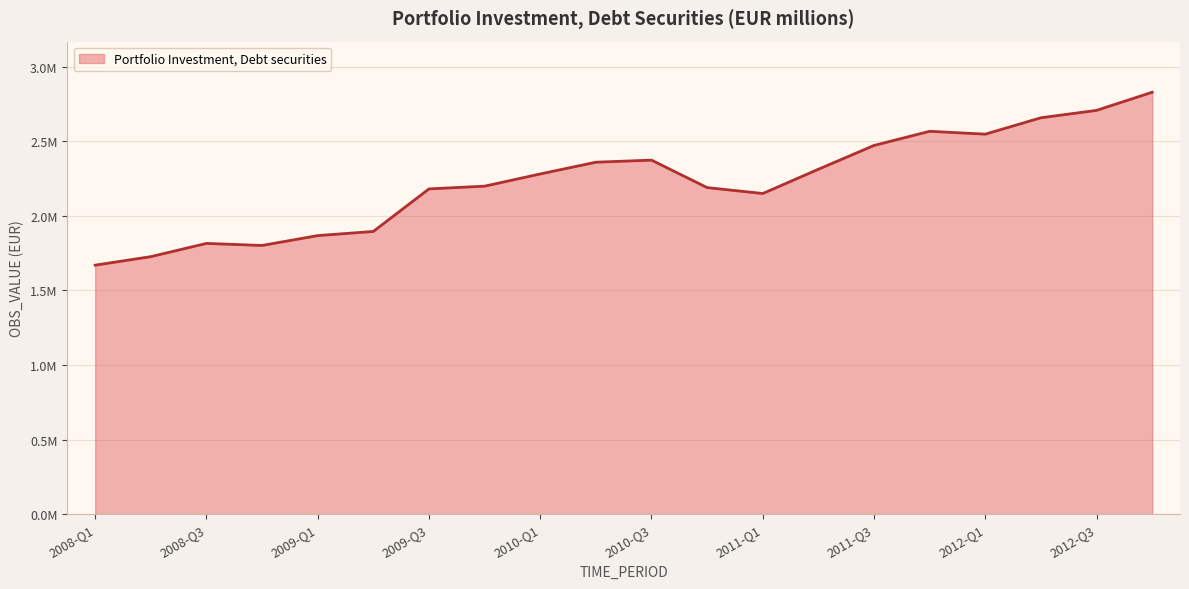

What is the difference between the maximum and second lowest values?

1102566.3